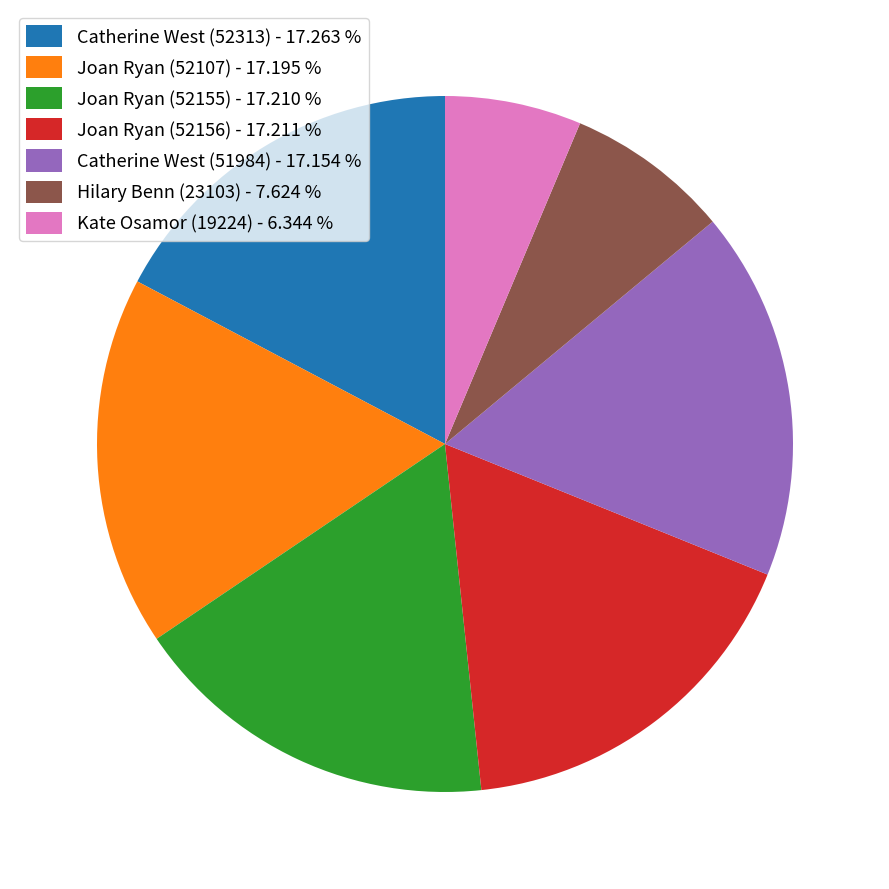

Does any single category account for the majority?

No